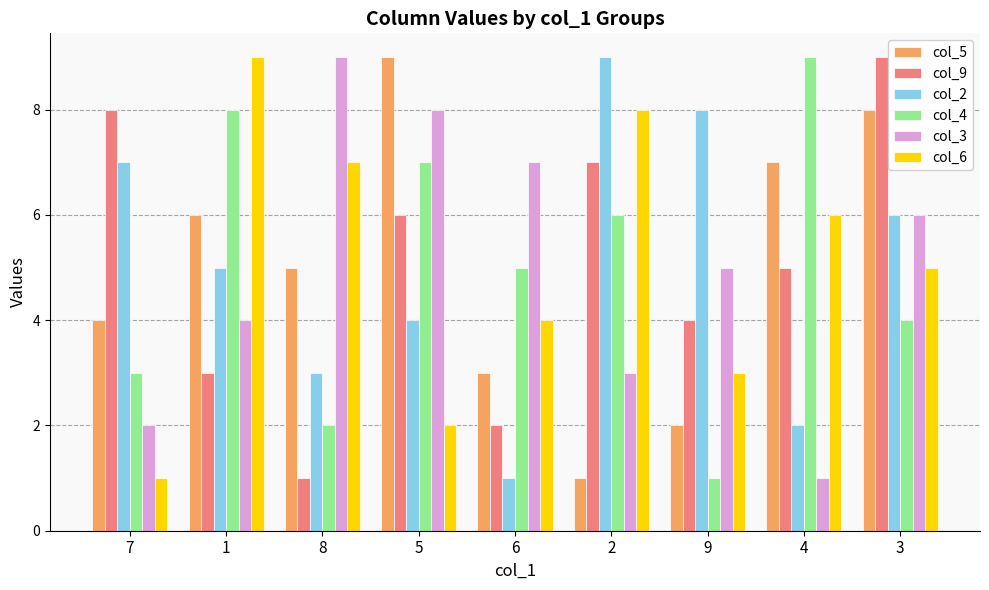

What are all the series names shown in the legend?

col_5, col_9, col_2, col_4, col_3, col_6